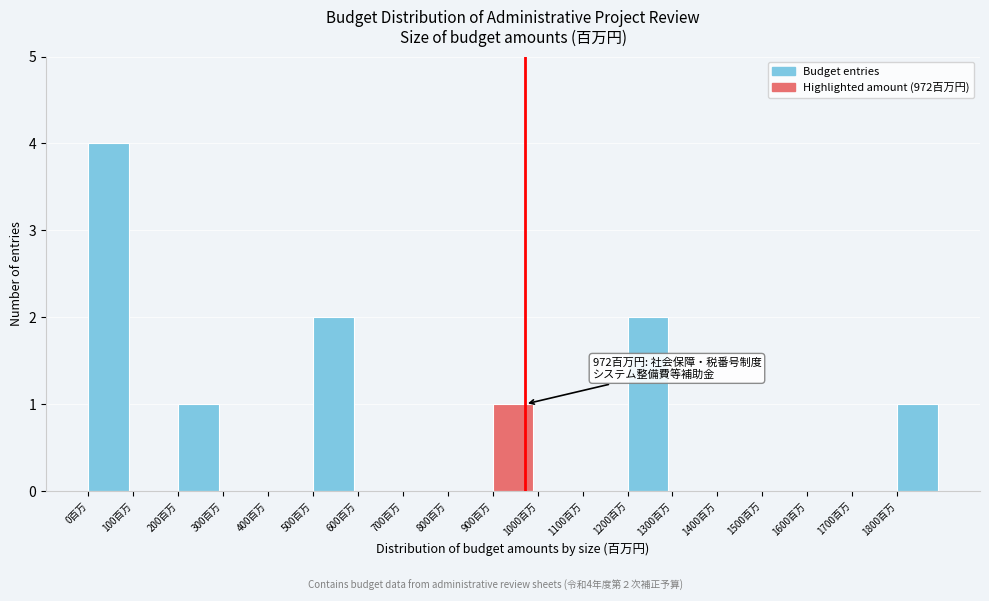

Over which range of the x-axis is the bar tallest?

0 to 100